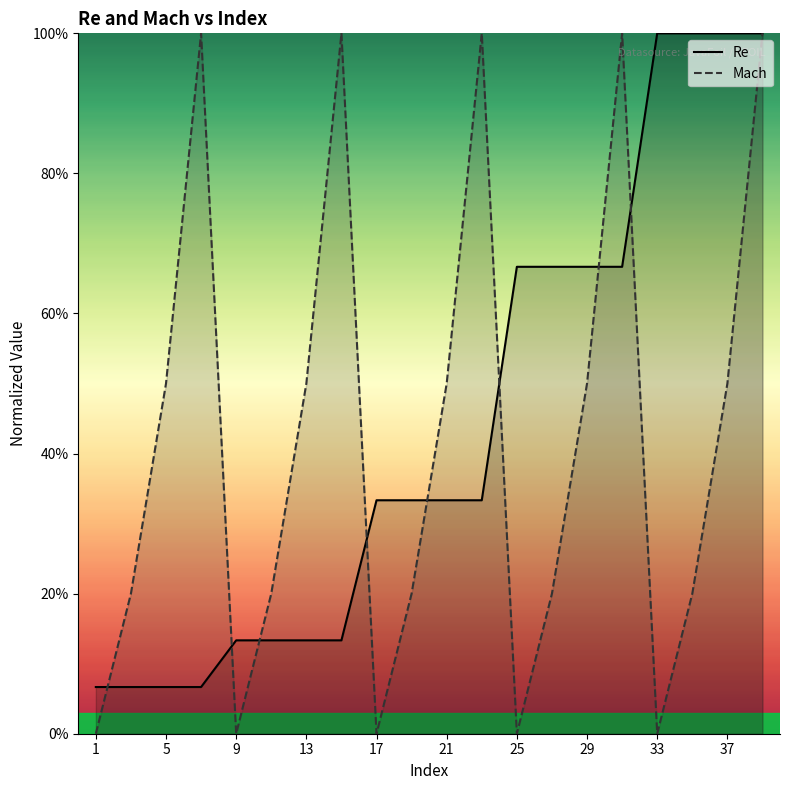

Rank the series at 37 from lowest to highest value.

Mach, Re